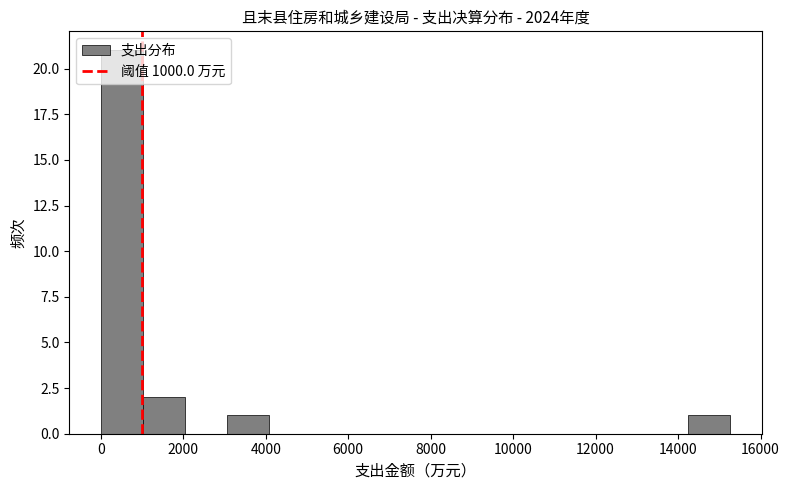

Reading left to right, list every bar in this chart as the range it spans on the x-axis followed by its height. Neither the bar edges nor the heights are printed on the chart, so give them approximately, as read against the axes.

0 to 1000: 21
1000 to 2000: 2
2000 to 3000: 0
3000 to 4000: 1
4000 to 5000: 0
5000 to 6200: 0
6200 to 7200: 0
7200 to 8200: 0
8200 to 9200: 0
9200 to 10200: 0
10200 to 11200: 0
11200 to 12200: 0
12200 to 13200: 0
13200 to 14200: 0
14200 to 15200: 1